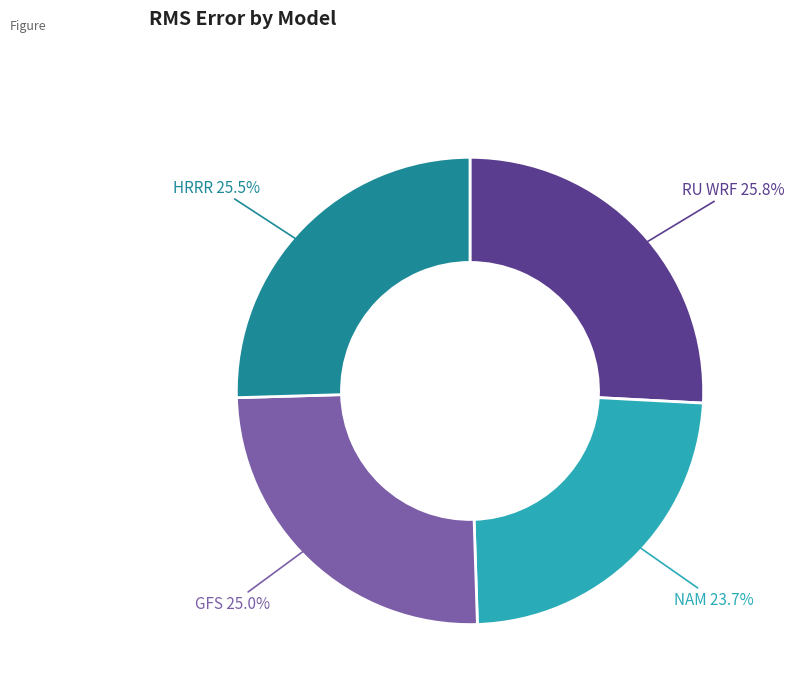

The RU WRF slice represents 26% of the pie. True or false?

True